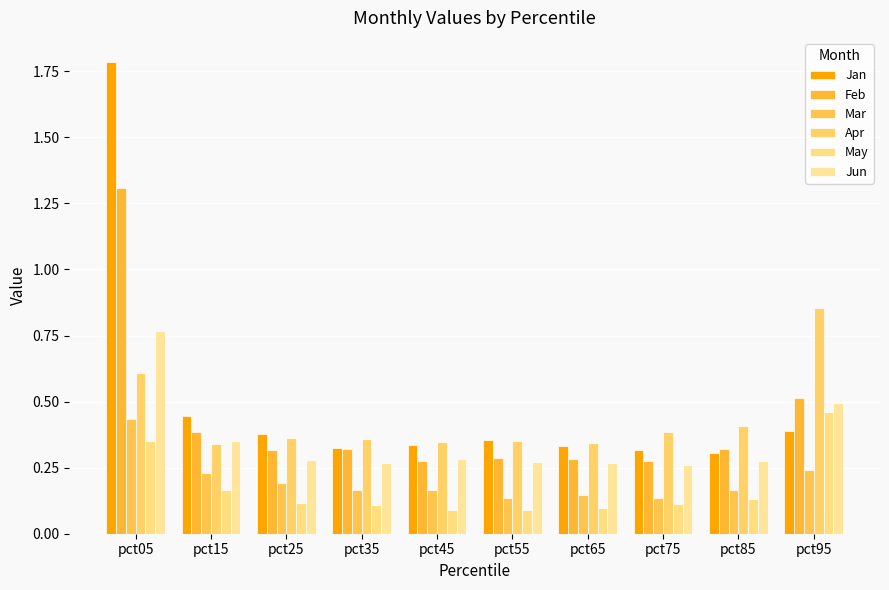

List the series in order of their peak value, highest first.

Jan, Feb, Apr, Jun, May, Mar